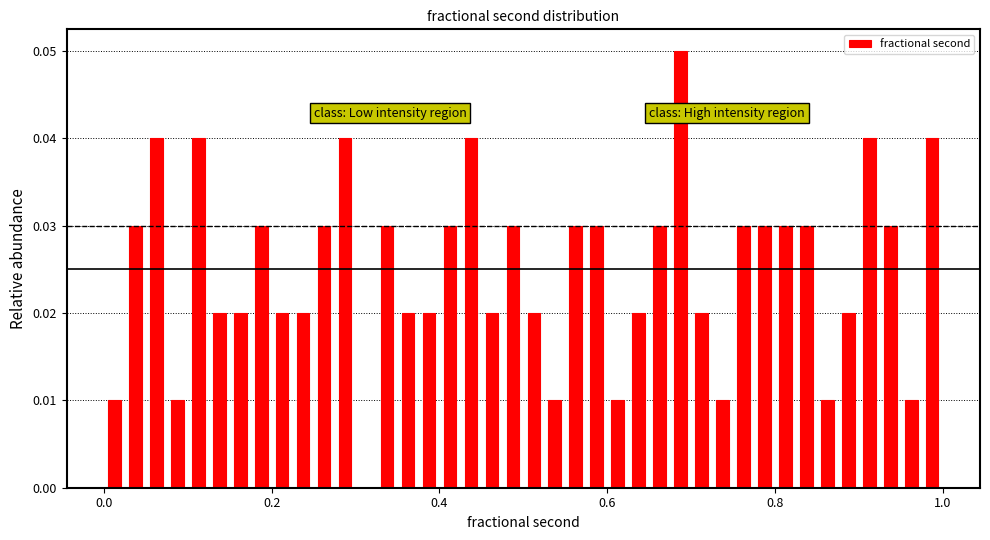

Around what value on the x-axis is the tallest bar? Give the approximate position of its centre, as read against the axis.

0.68